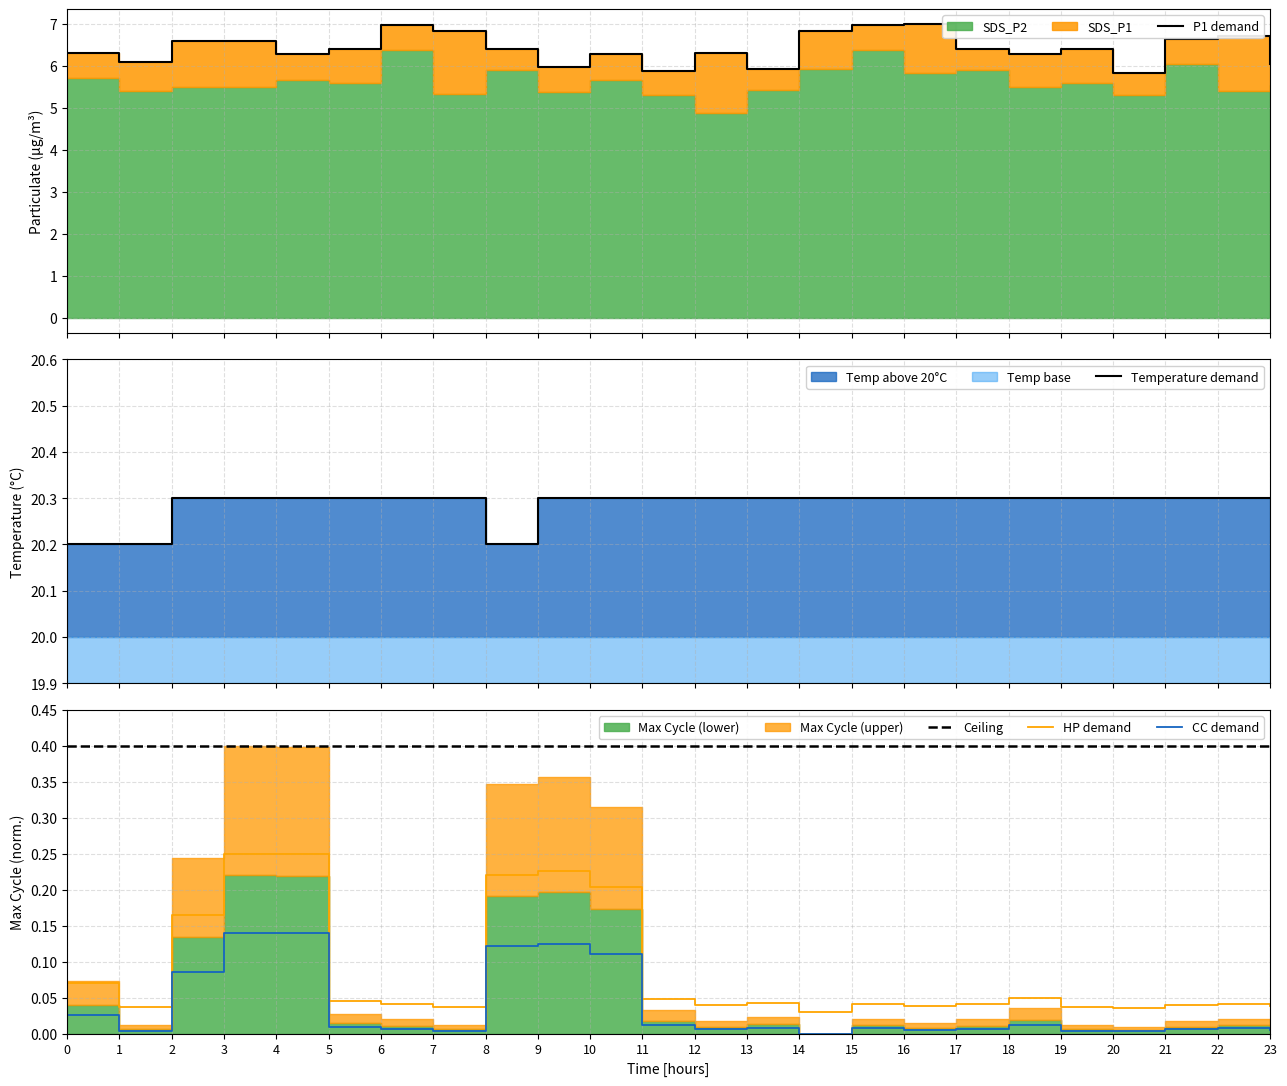

What is the sum of all Ceiling values?

9.6